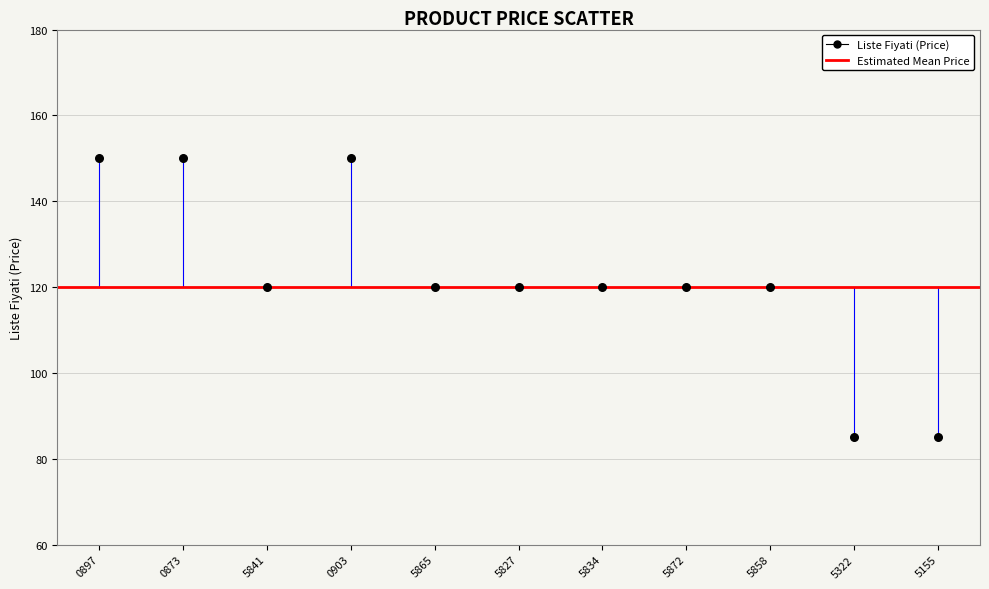

What is the range of Y values (max minus min)?

65